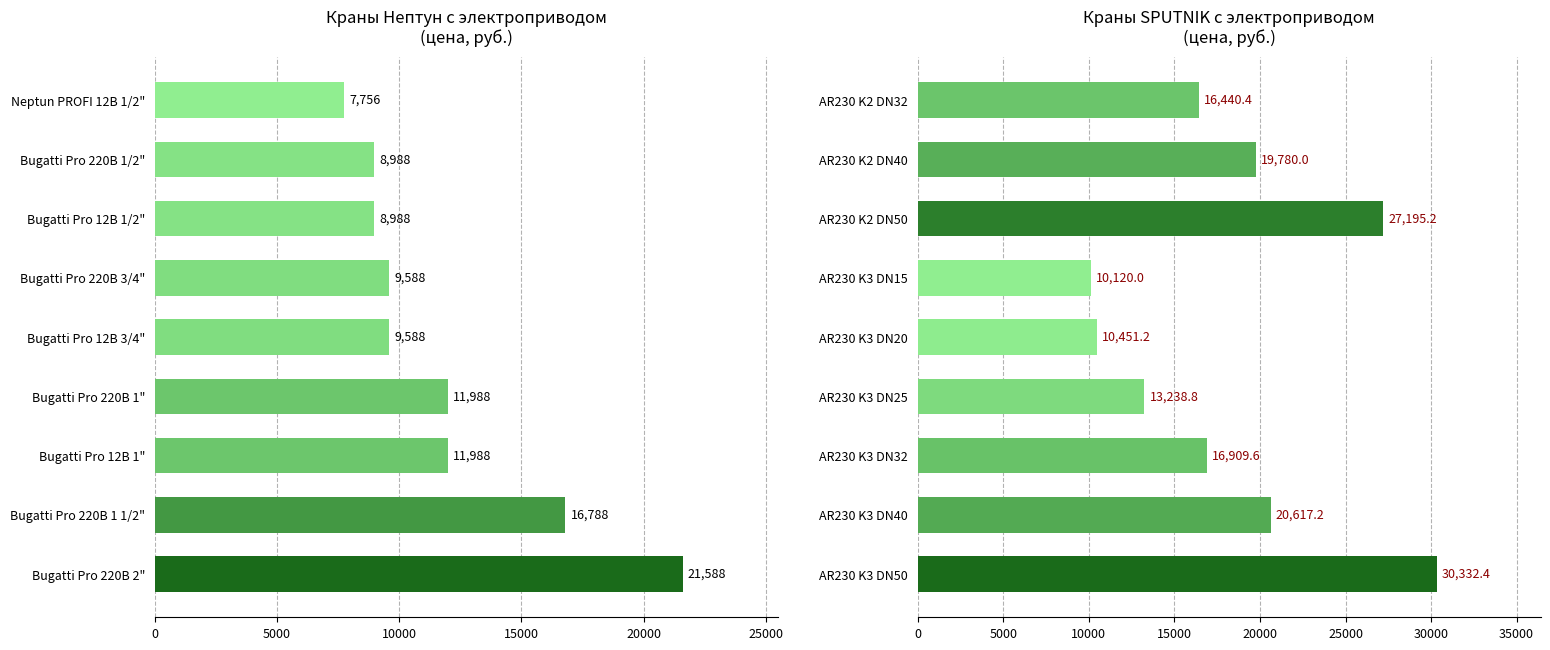

What are all the series names shown in the legend?

Нептун (цены), SPUTNIK (цены)